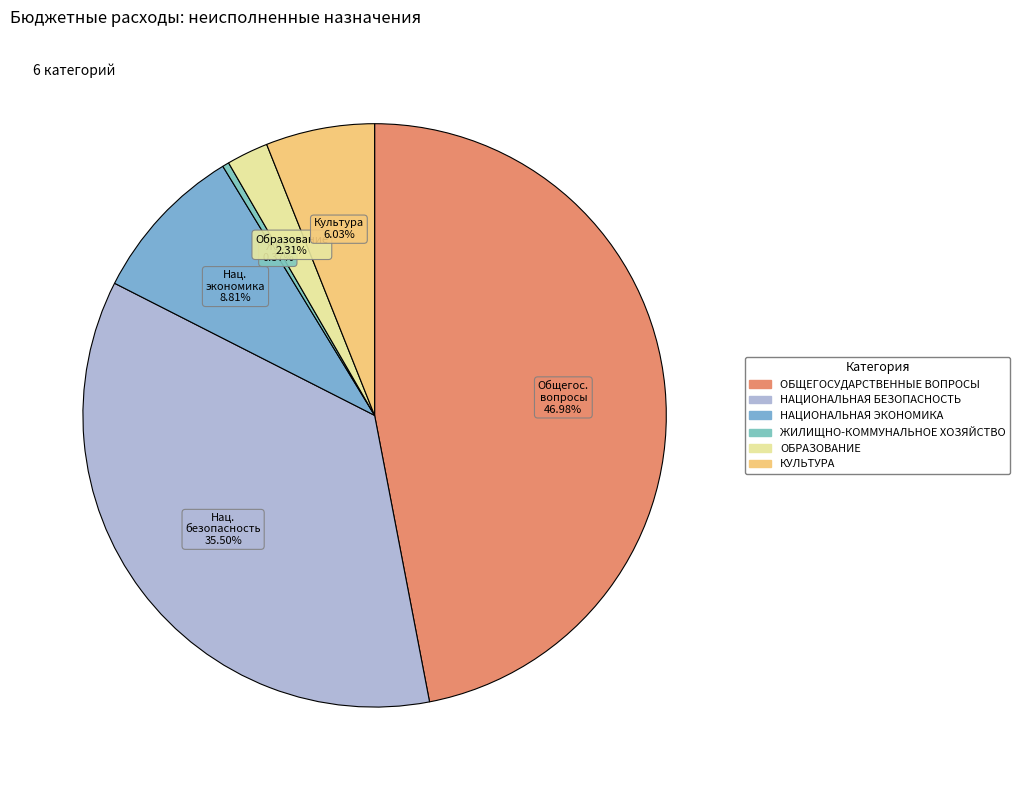

What is the ratio of the value at НАЦИОНАЛЬНАЯ БЕЗОПАСНОСТЬ to the value at НАЦИОНАЛЬНАЯ ЭКОНОМИКА?

4.0